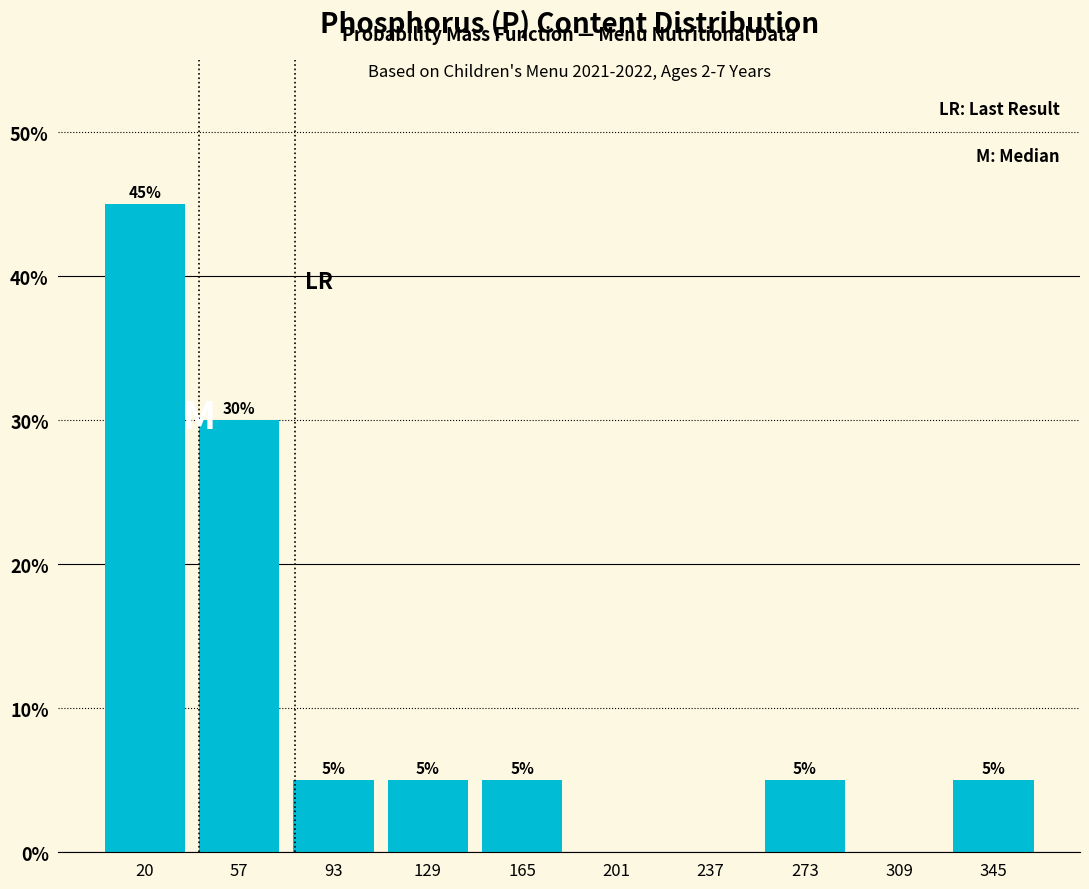

Which range on the x-axis has the tallest bar?

0 to 40